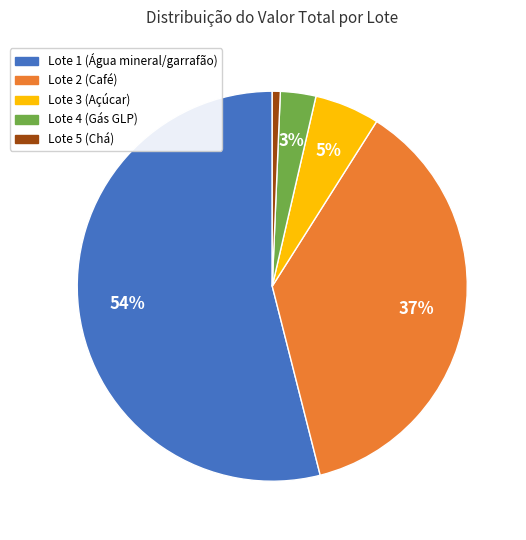

How many slices are in this pie chart?

5